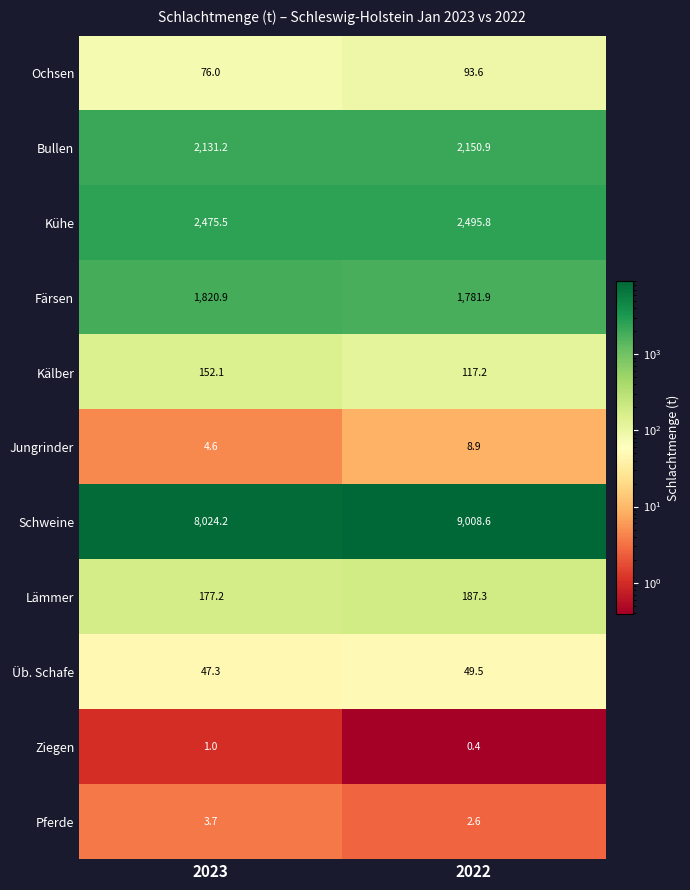

Which series has the largest total across all categories?

Schweine